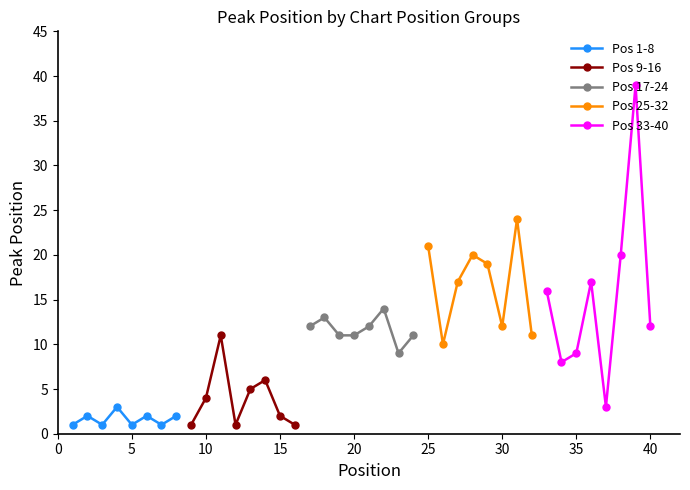

How many interior local peaks does the Pos 17-24 series have?

2